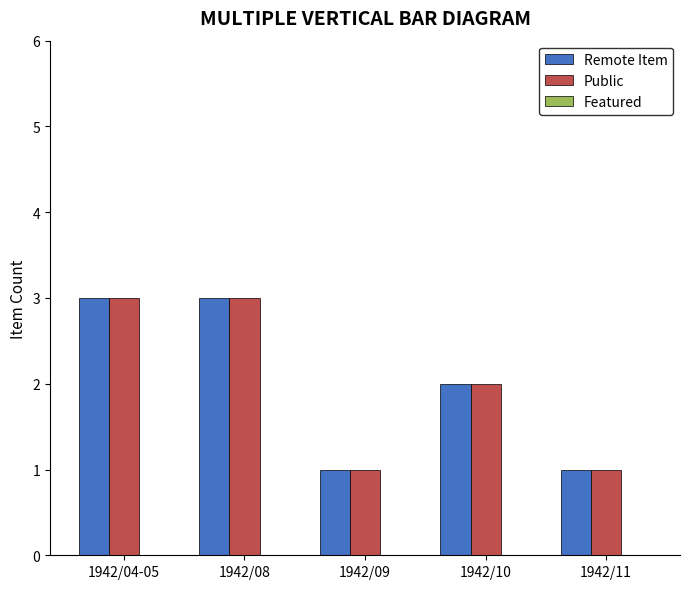

Is it true that Public equals 5 at 1942/08?

False